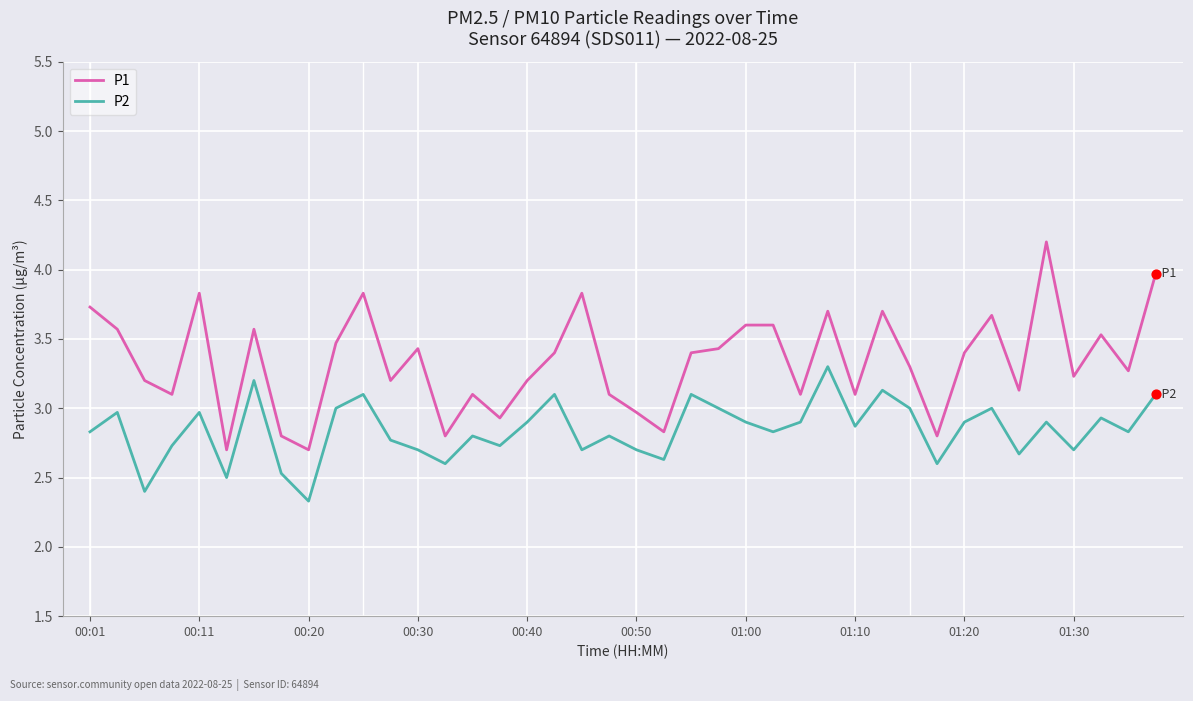

Which series has the largest range (max minus min)?

P1